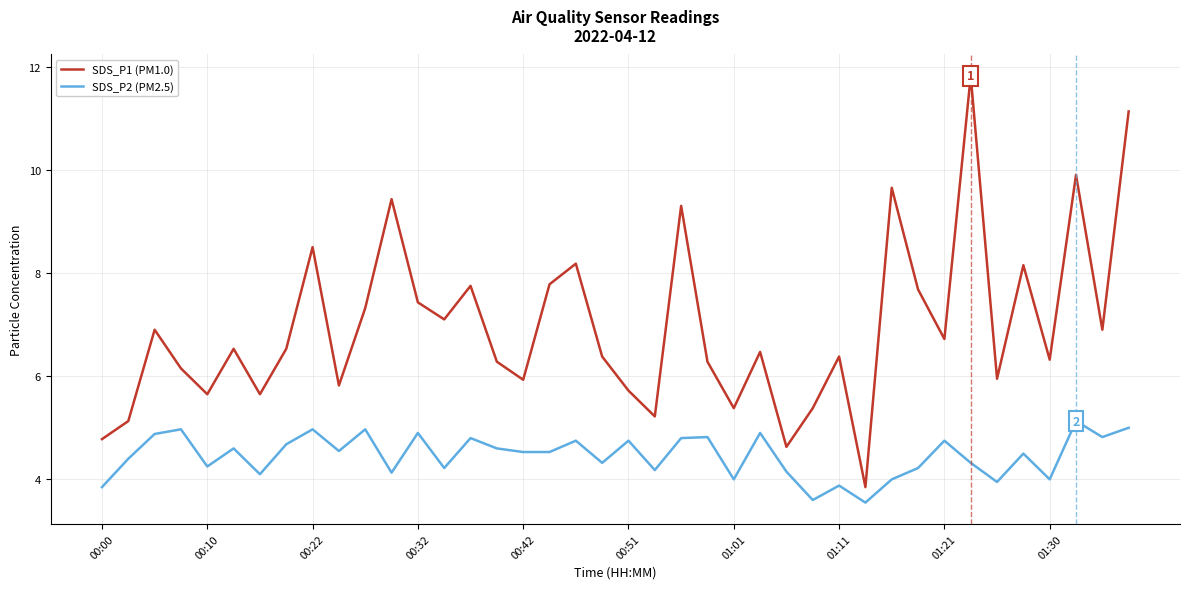

Does the chart display data point markers on the line(s)?

No